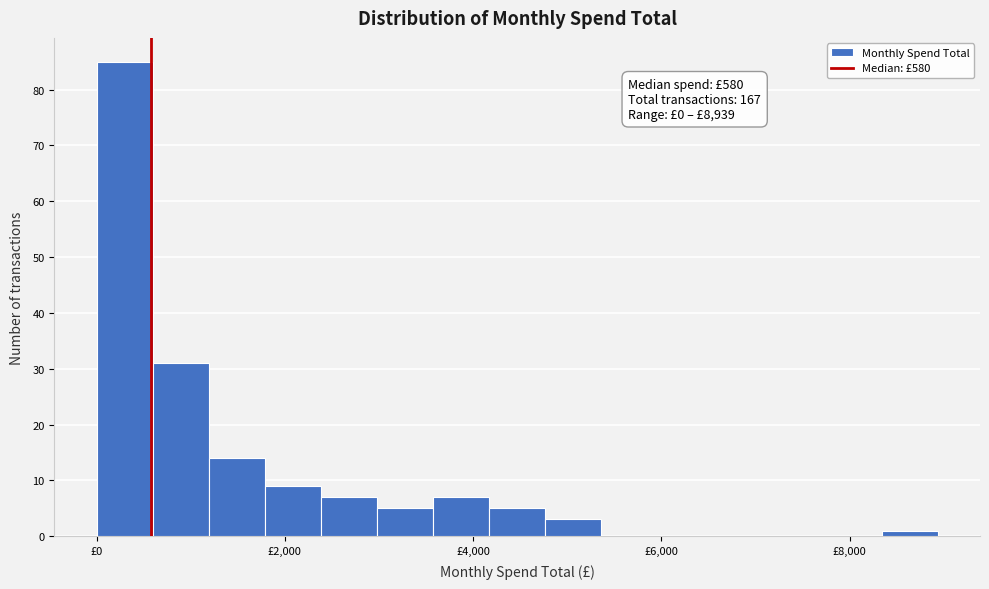

Read against the x-axis, roughly where is the centre of the tallest bar?

200